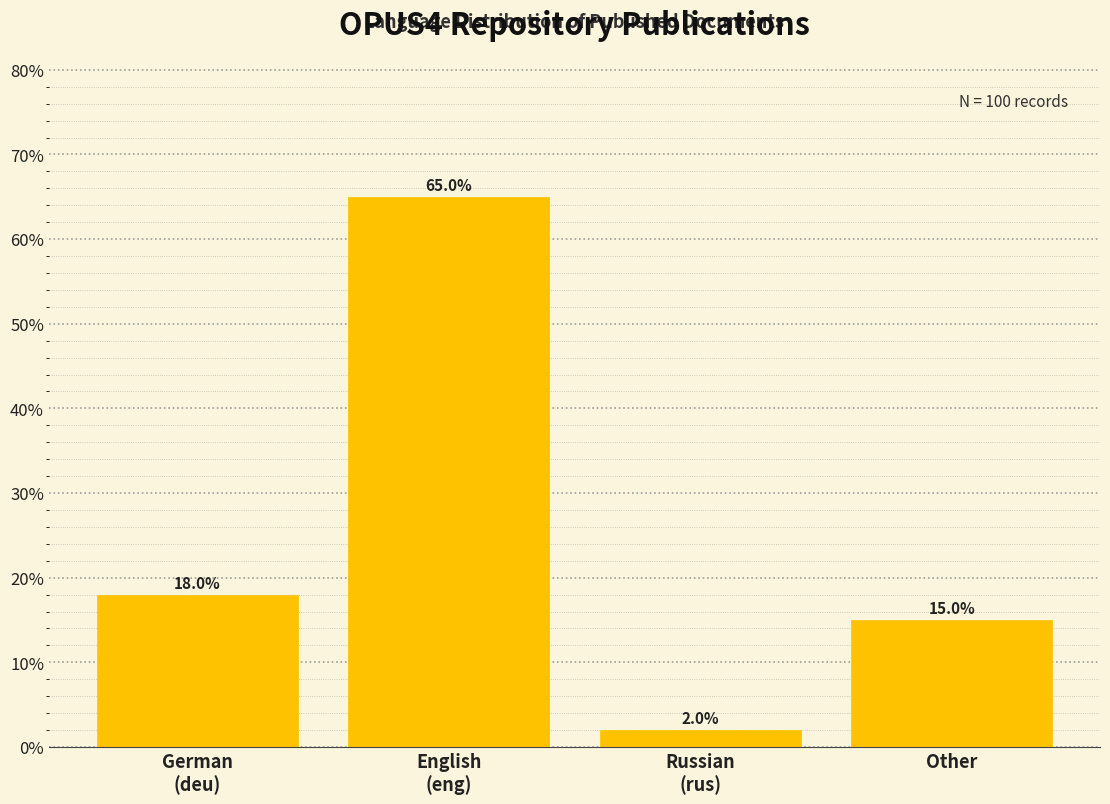

Reading left to right, extract all data points from this chart.

18	65	2	15